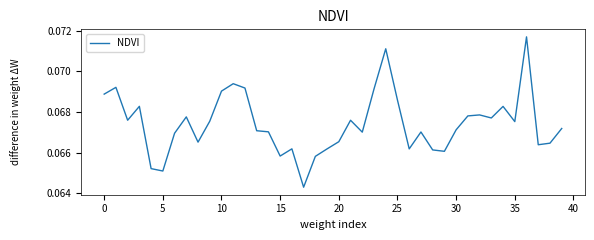

Which has a higher value, 20 or 35?

35